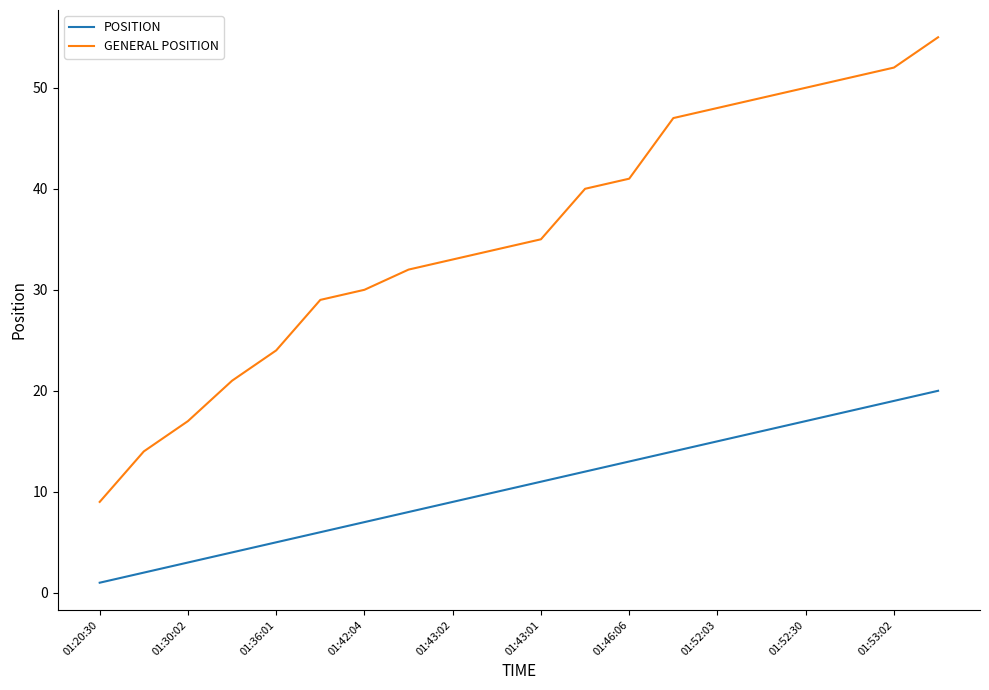

What is the difference between the maximum and minimum values in the GENERAL POSITION series?

46